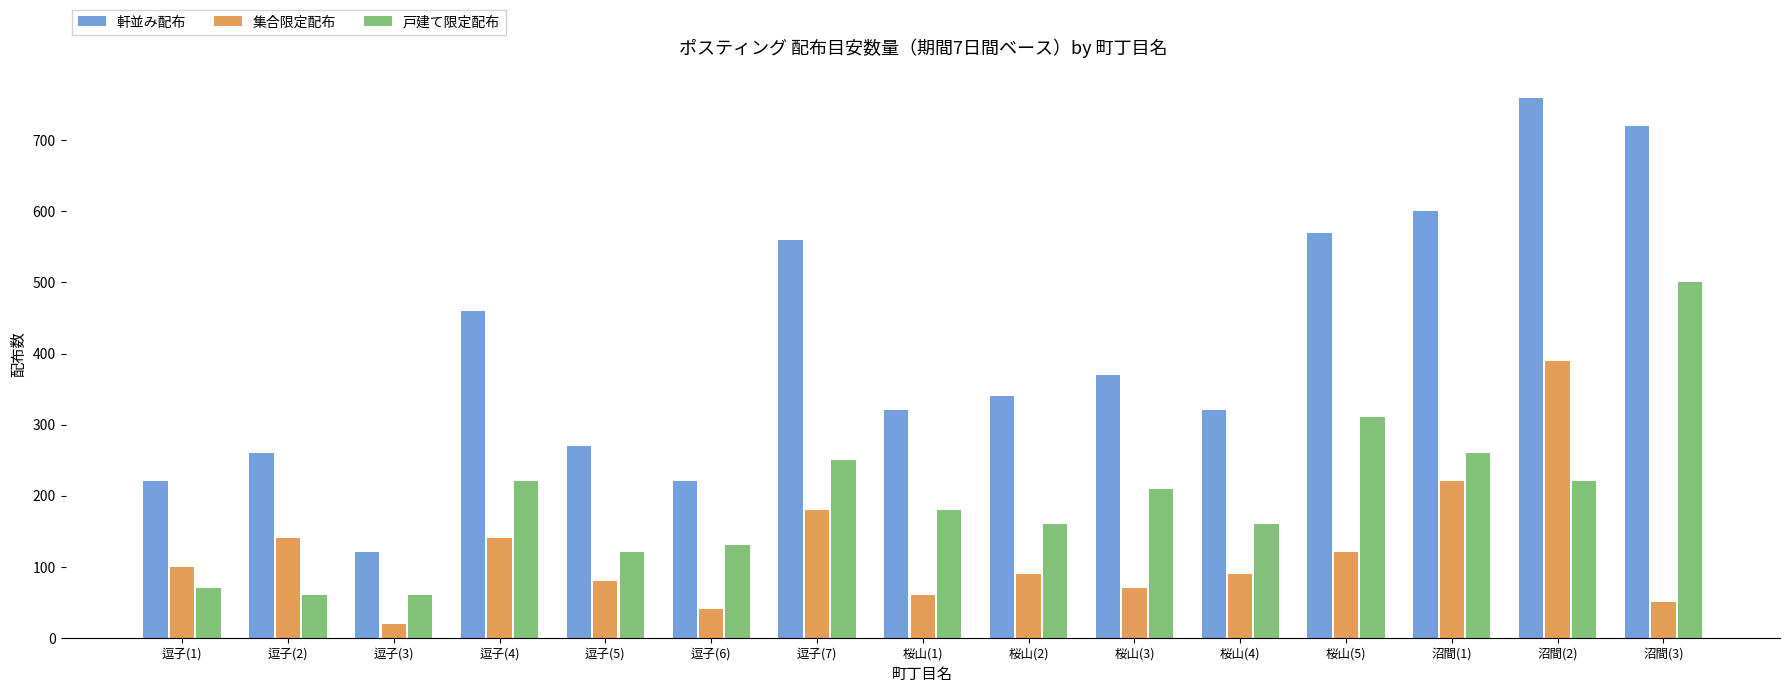

Is it true that 集合限定配布 equals 38 at 逗子(5)?

False